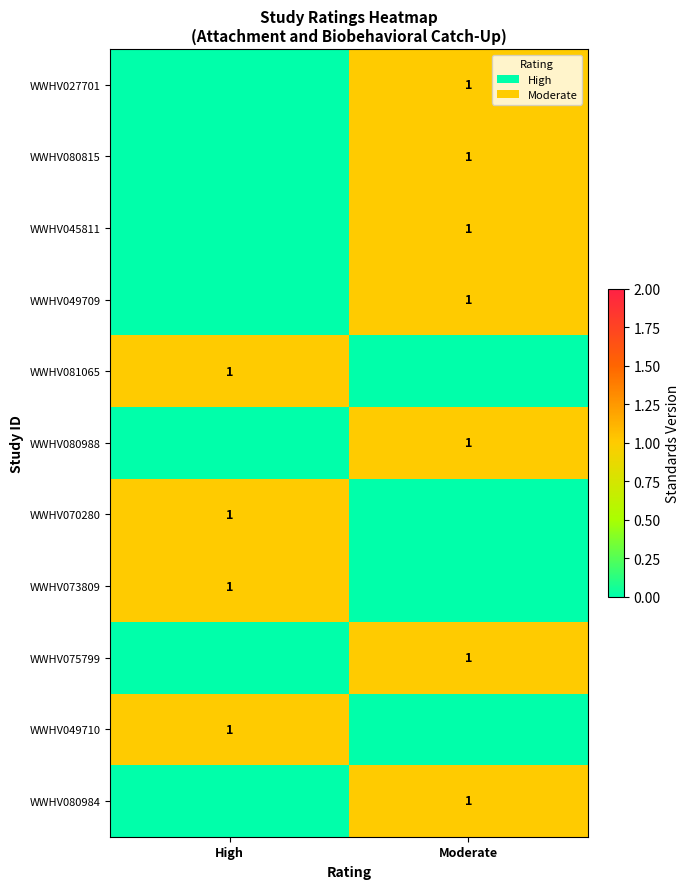

The WWHV049710 series shows 1 at High. True or false?

True